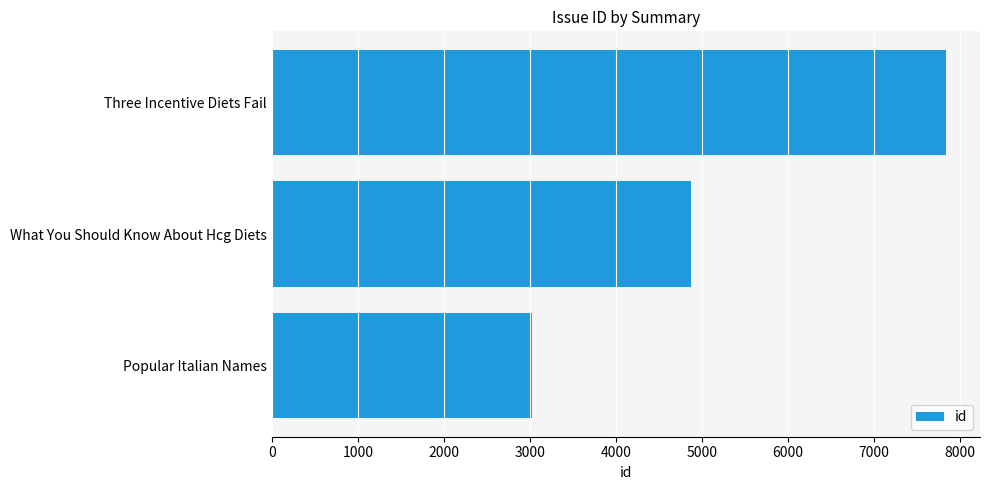

True or false: the data shows 886 at Popular Italian Names.

False